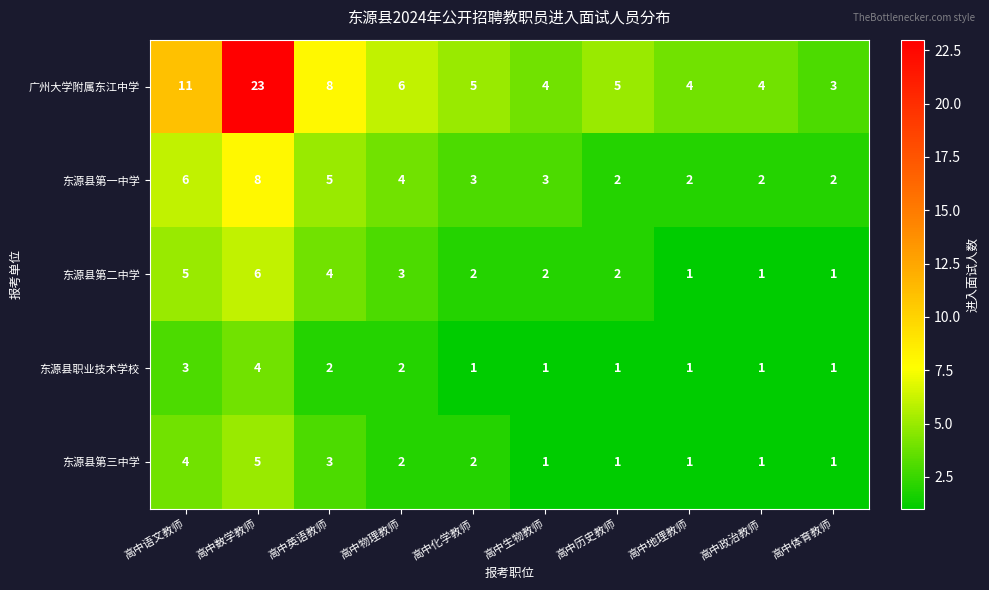

Rank the series by their maximum value, from highest to lowest.

广州大学附属东江中学, 东源县第一中学, 东源县第二中学, 东源县第三中学, 东源县职业技术学校